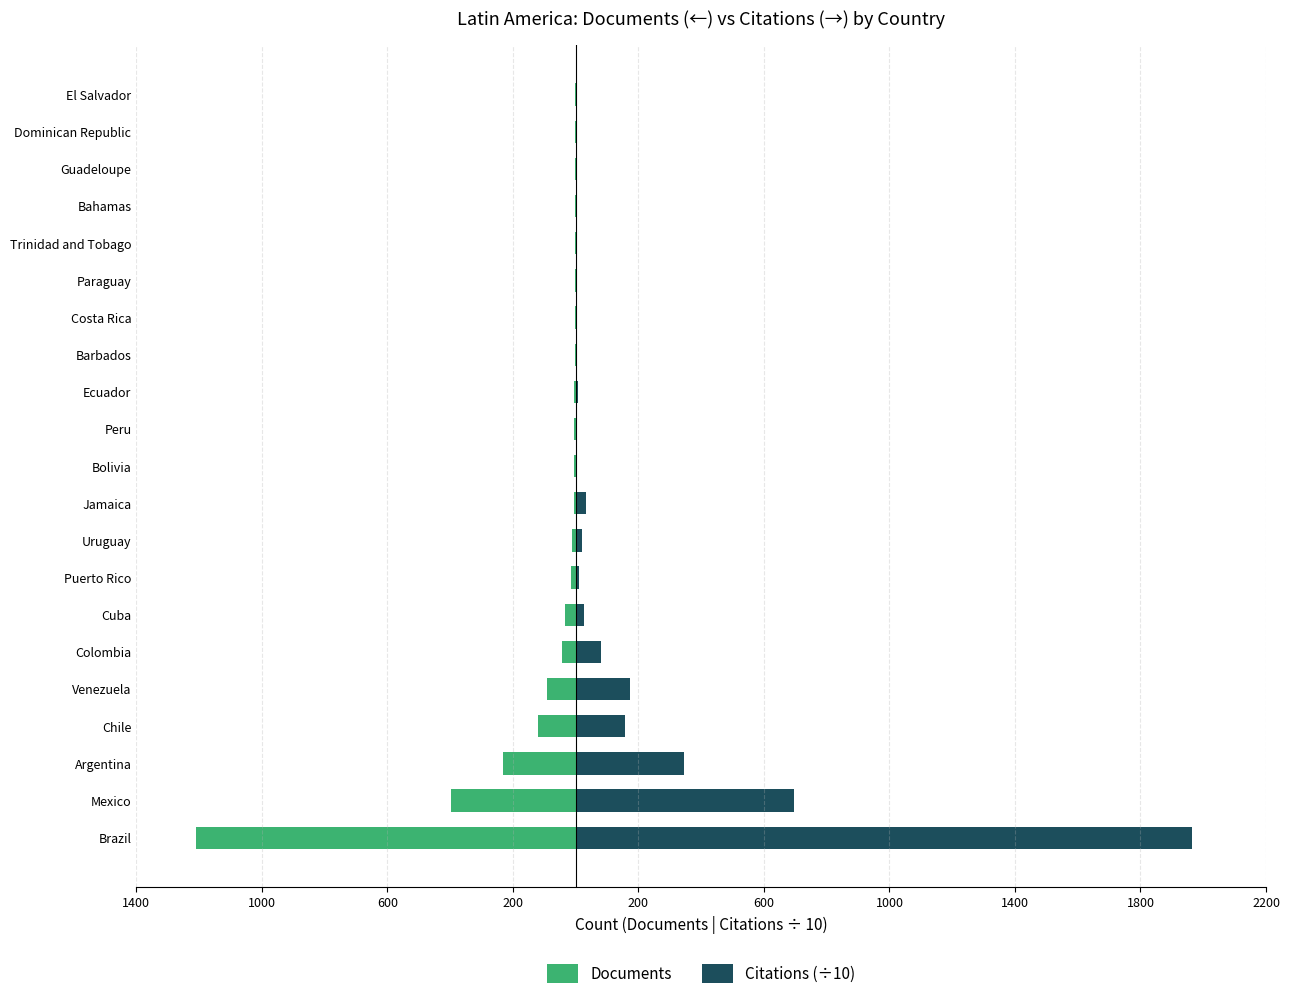

Reading right to left, list all the values displayed in this chart.

Documents: -1.0	-1.0	-1.0	-2.0	-2.0	-2.0	-2.0	-2.0	-4.0	-4.0	-5.0	-5.0	-11.0	-14.0	-33.0	-43.0	-92.0	-121.0	-230.0	-398.0	-1209.0
Citations (÷10): 0.8	0.7	2.0	0.8	0.9	5.7	1.0	0.4	7.8	1.3	0.2	32.6	20.6	10.3	26.1	80.9	174.6	156.4	344.2	697.3	1964.4